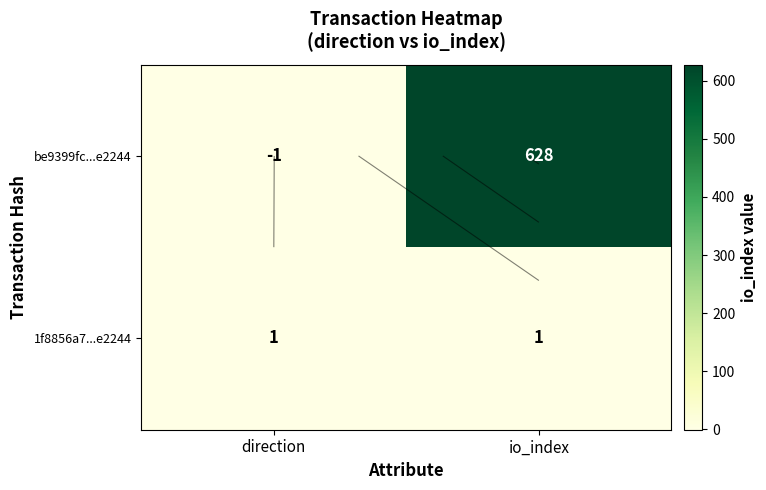

Rank the categories by 1f8856a7...e2244 value from highest to lowest.

direction, io_index